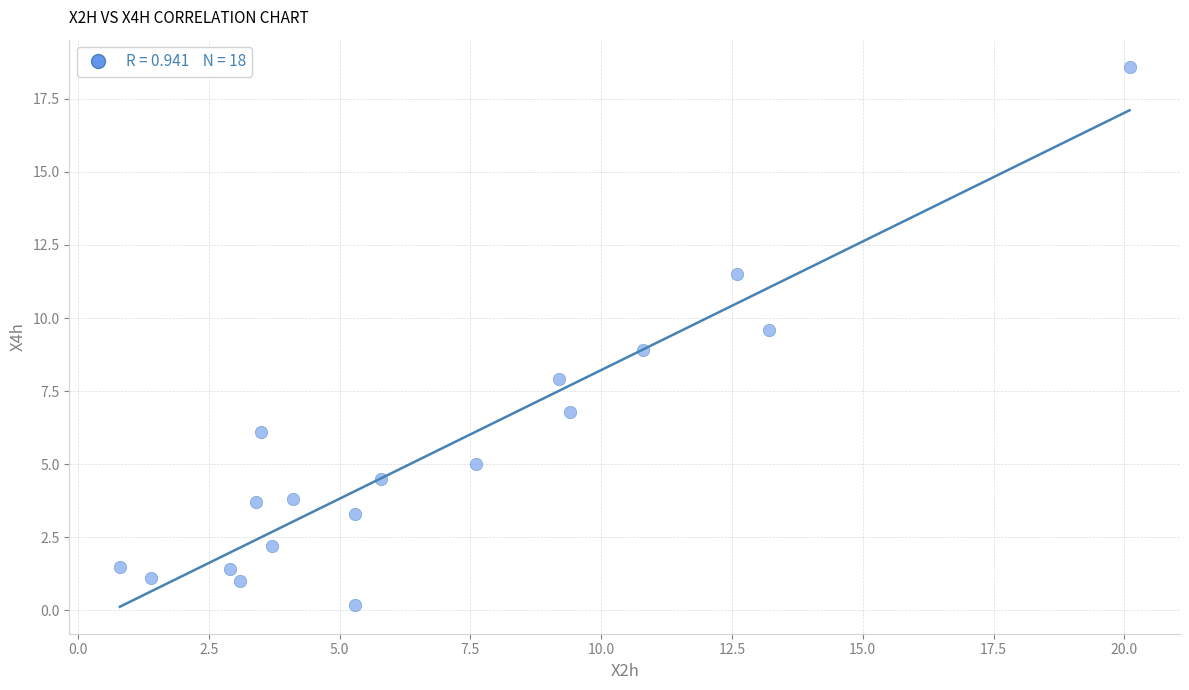

What is the range of X values (max minus min)?

19.3